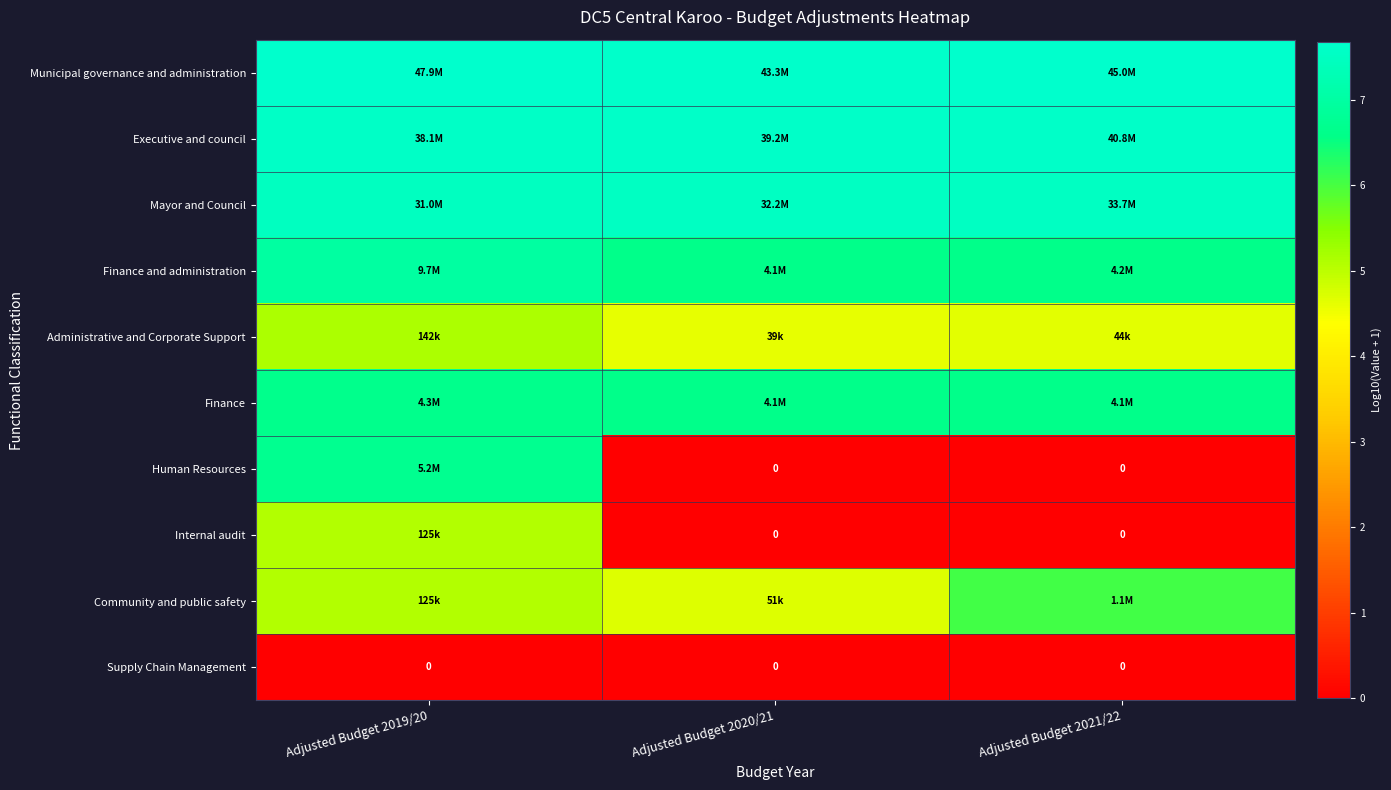

At how many categories does at least one series exceed 5?

3